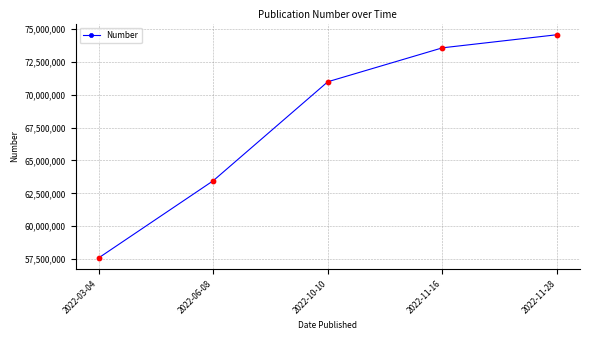

What is the change in value from 2022-06-08 to 2022-11-28?

+11094505